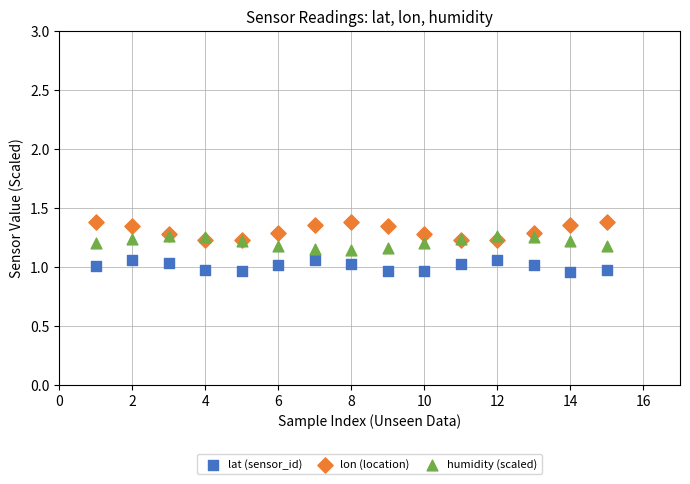

What are all the series names shown in the legend?

lat (sensor_id), lon (location), humidity (scaled)